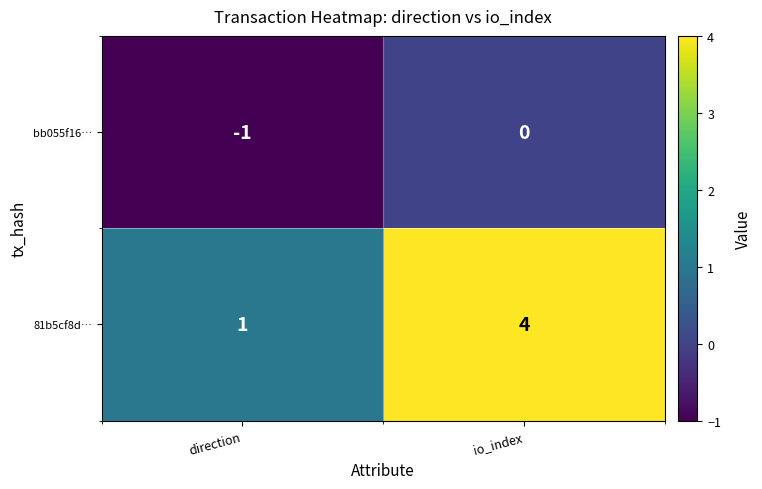

Count the number of categories in the chart.

2